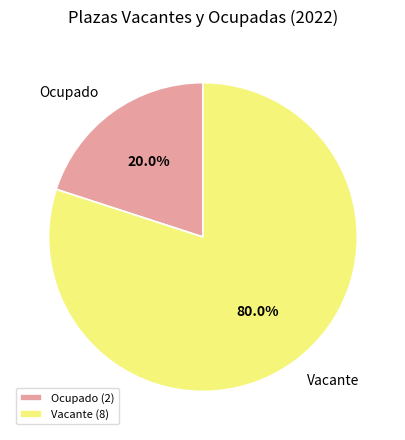

Combined, do Ocupado and Vacante account for over 50%?

Yes